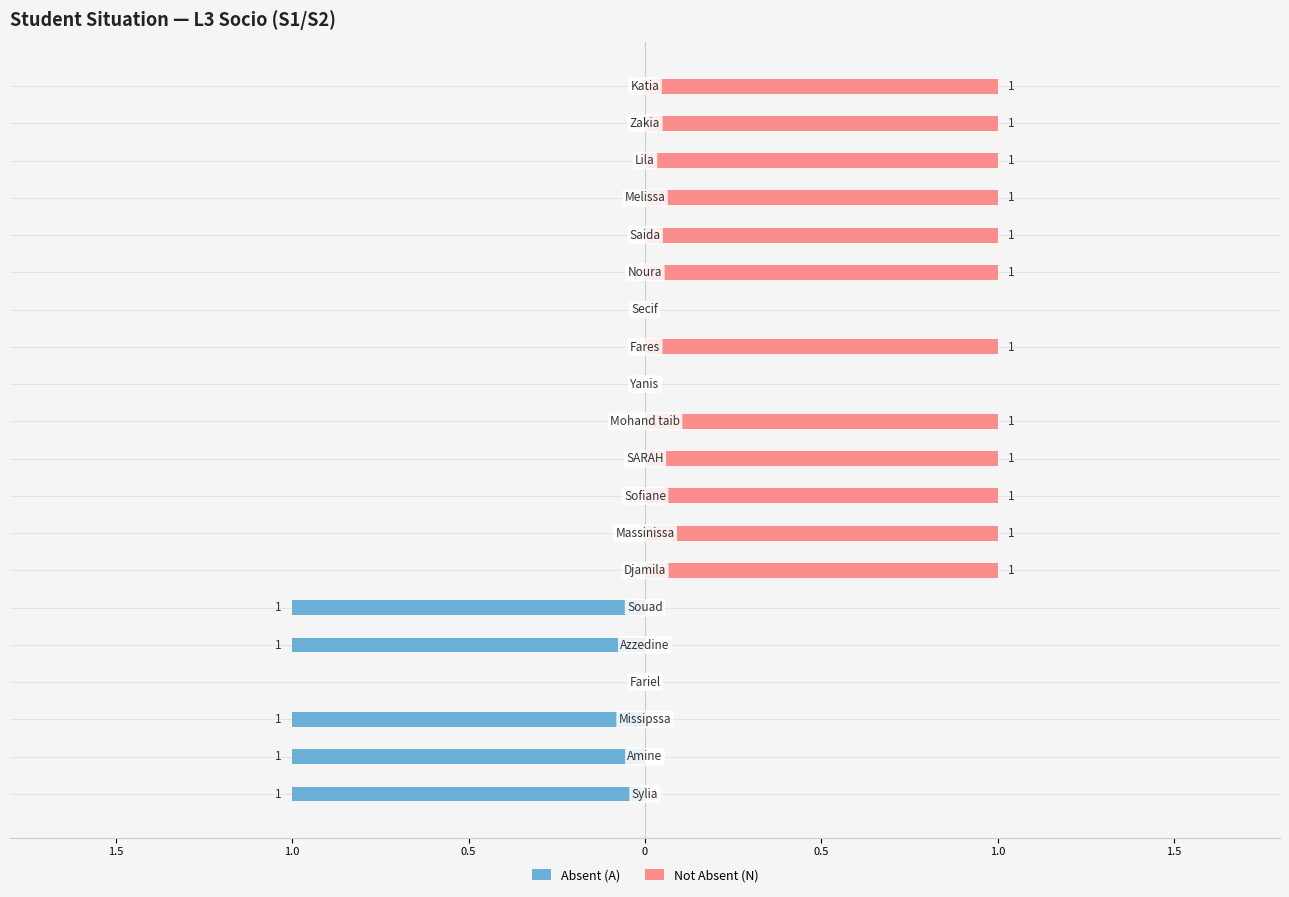

Count the number of data series in this chart.

2